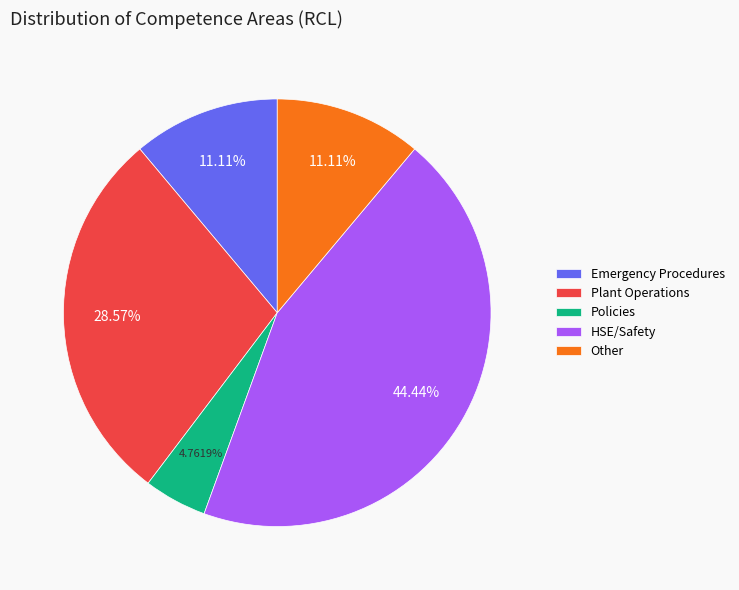

What is the largest slice in the pie chart?

HSE/Safety